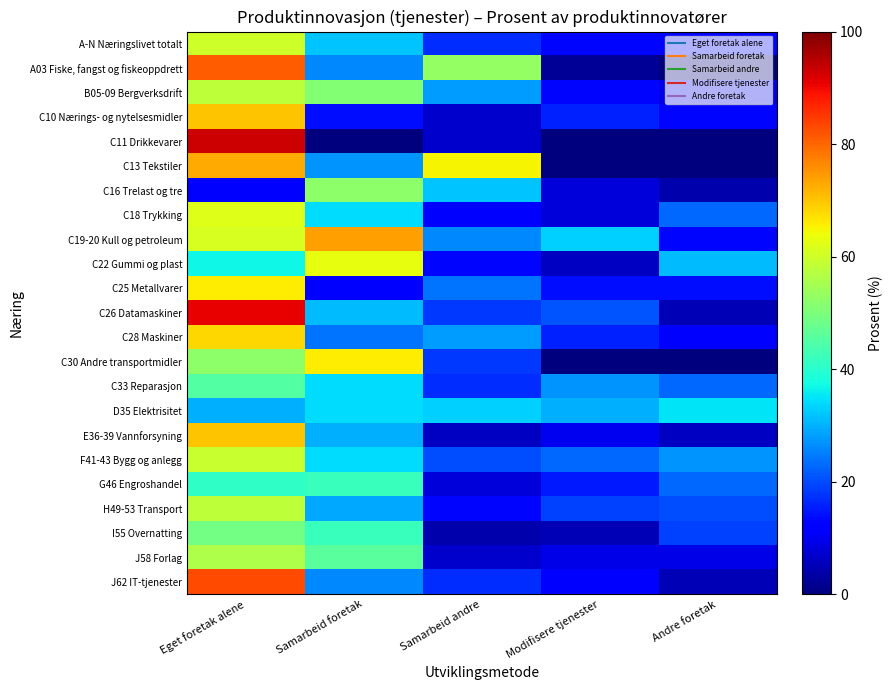

List the series in order of their peak value, lowest first.

D35 Elektrisitet, G46 Engroshandel, C33 Reparasjon, I55 Overnatting, C16 Trelast og tre, J58 Forlag, B05-09 Bergverksdrift, H49-53 Transport, F41-43 Bygg og anlegg, A-N Næringslivet totalt, C18 Trykking, C22 Gummi og plast, C25 Metallvarer, C30 Andre transportmidler, C28 Maskiner, C10 Nærings- og nytelsesmidler, E36-39 Vannforsyning, C13 Tekstiler, C19-20 Kull og petroleum, A03 Fiske, fangst og fiskeoppdrett, J62 IT-tjenester, C26 Datamaskiner, C11 Drikkevarer